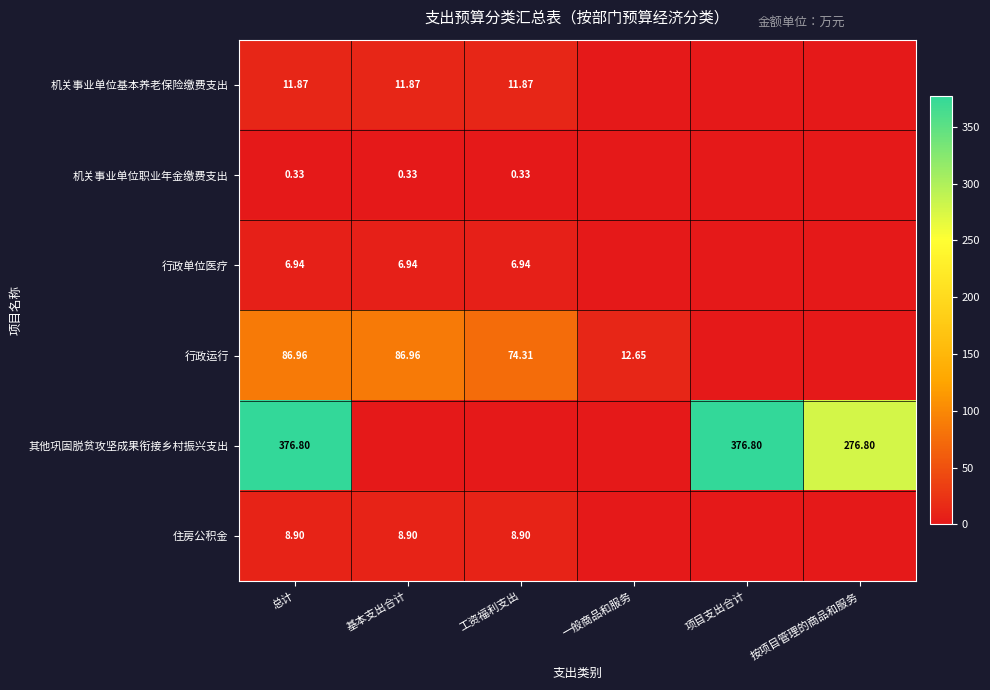

List the series in order of their peak value, lowest first.

机关事业单位职业年金缴费支出, 行政单位医疗, 住房公积金, 机关事业单位基本养老保险缴费支出, 行政运行, 其他巩固脱贫攻坚成果衔接乡村振兴支出